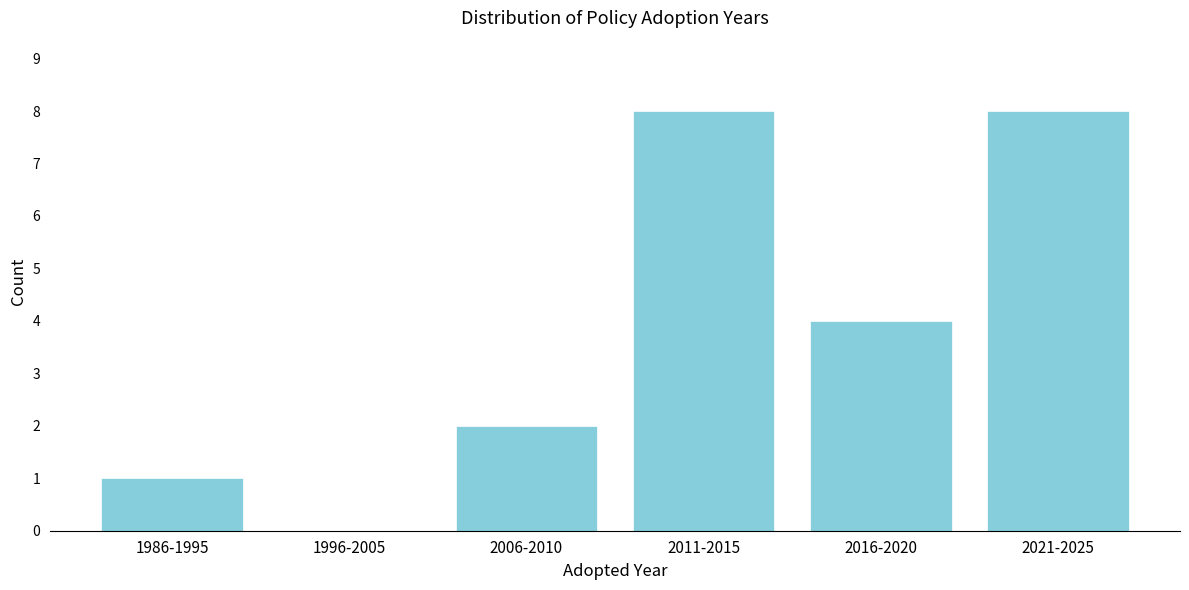

Reading left to right, list all the values displayed in this chart.

1986-1995=1	1996-2005=0	2006-2010=2	2011-2015=8	2016-2020=4	2021-2025=8